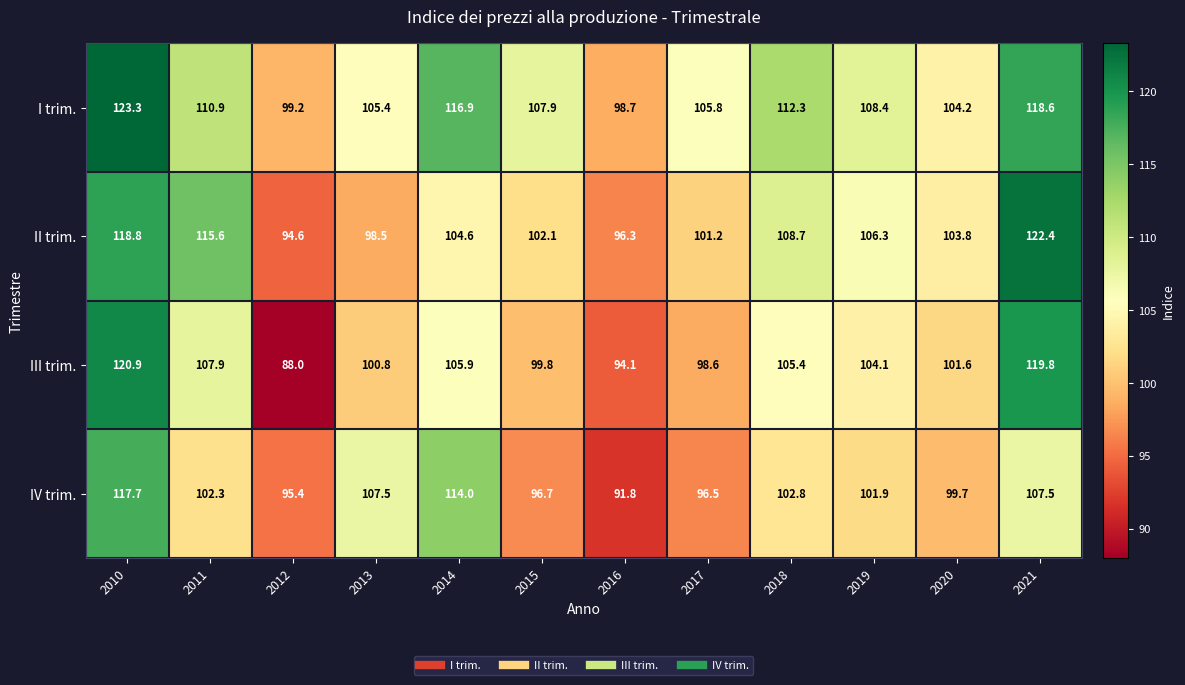

Where is II trim. nearest to the value 108?

2018